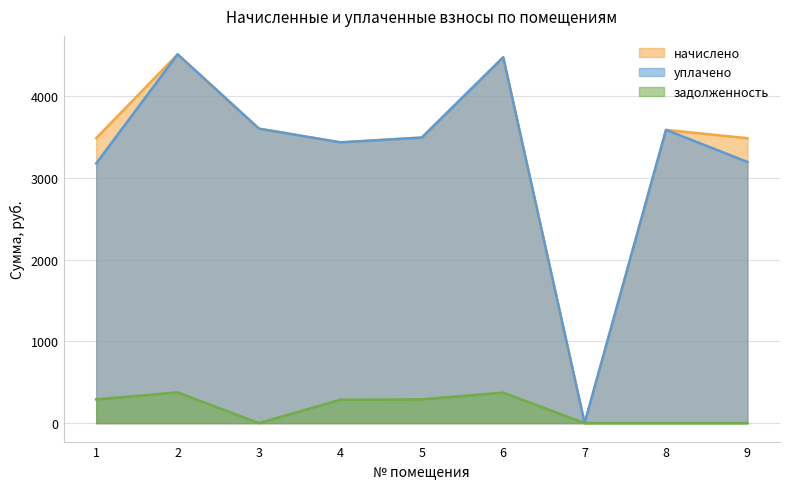

Where is the first local maximum for задолженность?

2